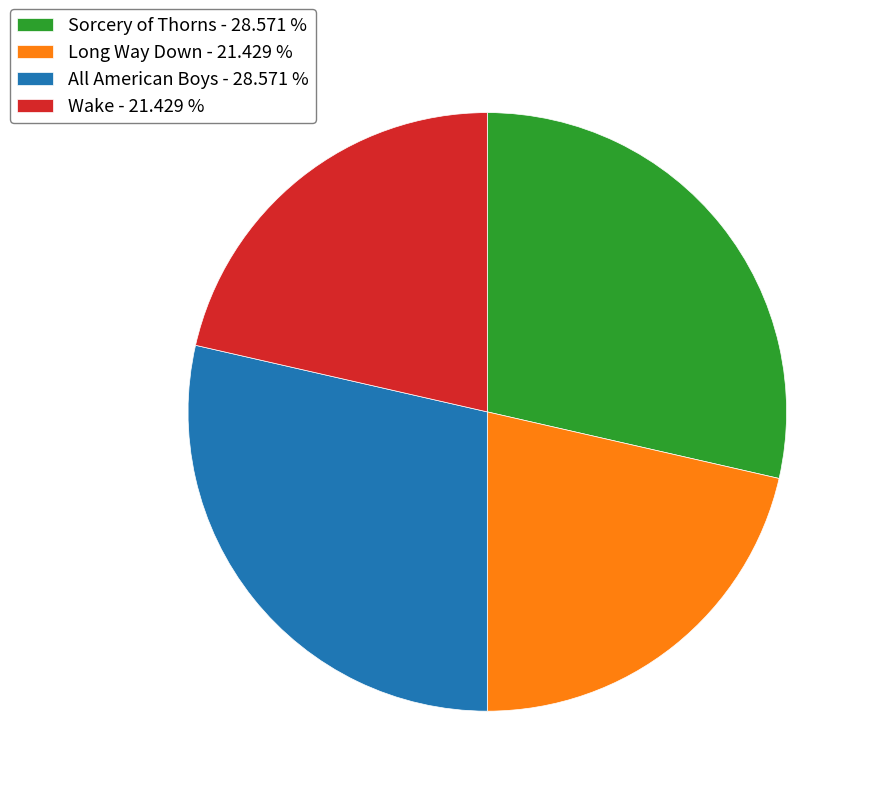

What is the ratio of the value at Wake - 21.429 % to the value at Long Way Down - 21.429 %?

1.0